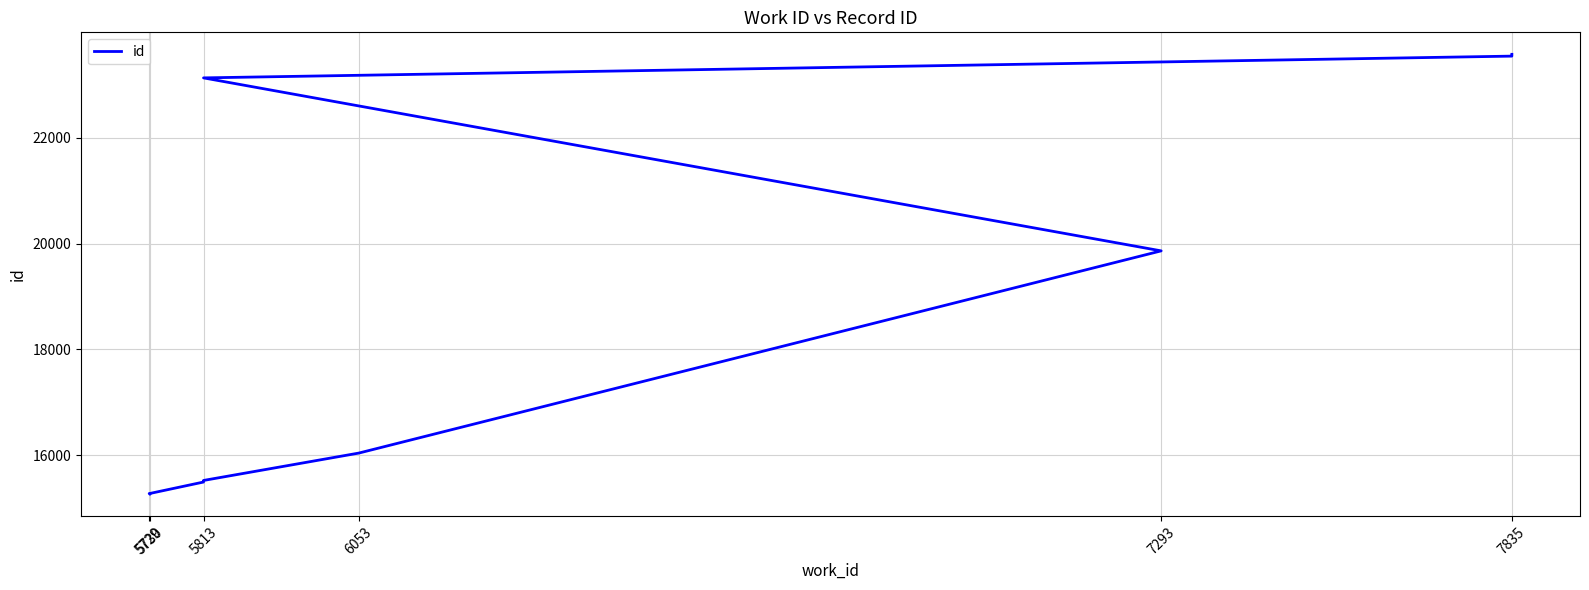

What is the difference between the maximum and minimum values?

8304